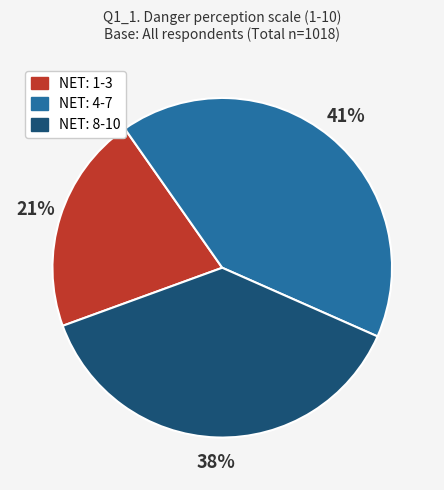

Does NET: 8-10 represent more than half of the total?

No